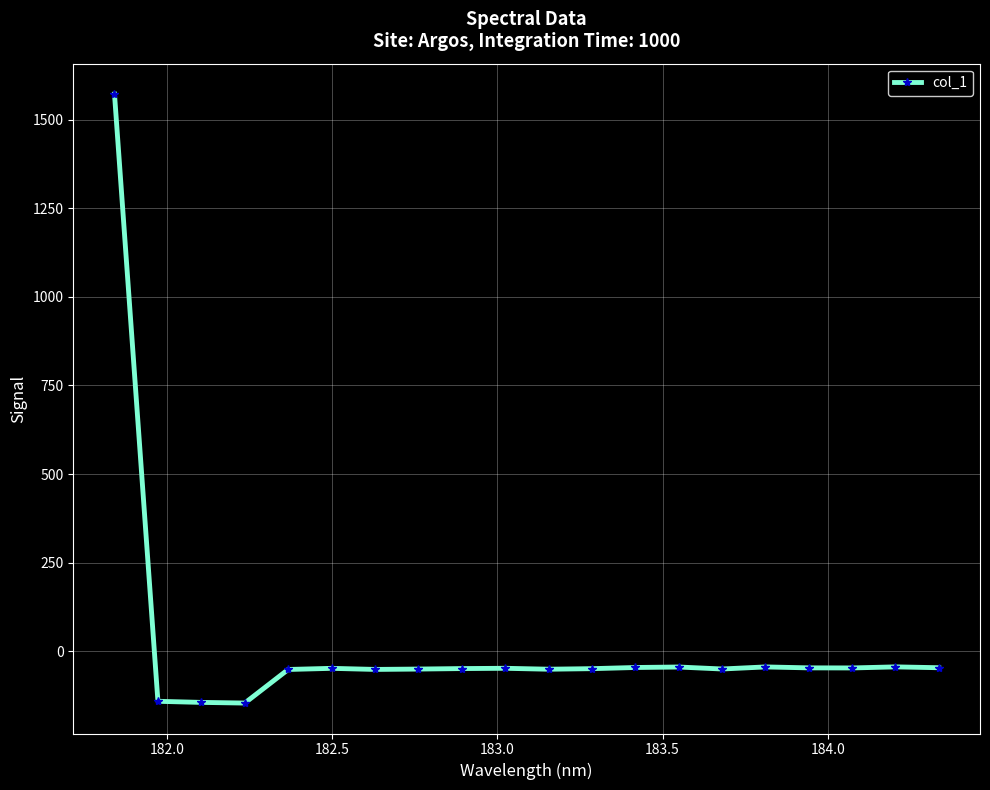

What is the minimum value shown in the chart?

-146.3